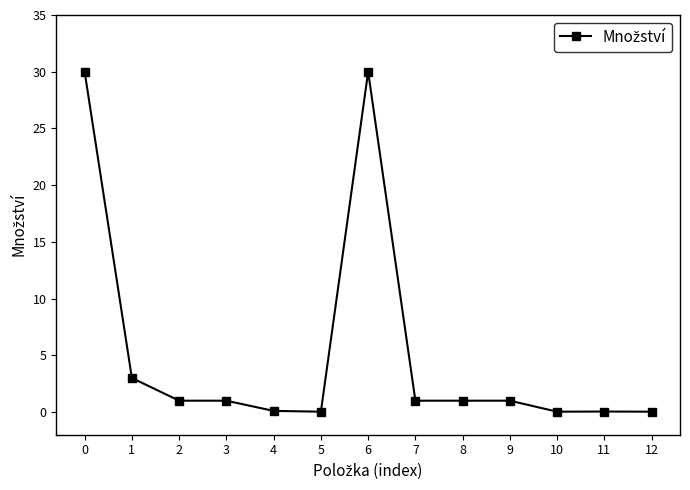

What is the change in value from 4 to 7?

+0.9